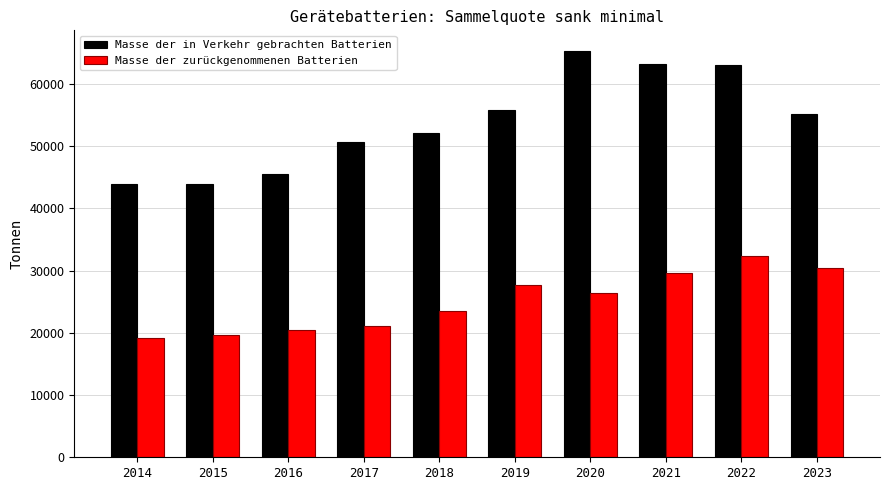

What value does the Masse der zurückgenommenen Batterien series have at 2023, to the nearest 100?

30500